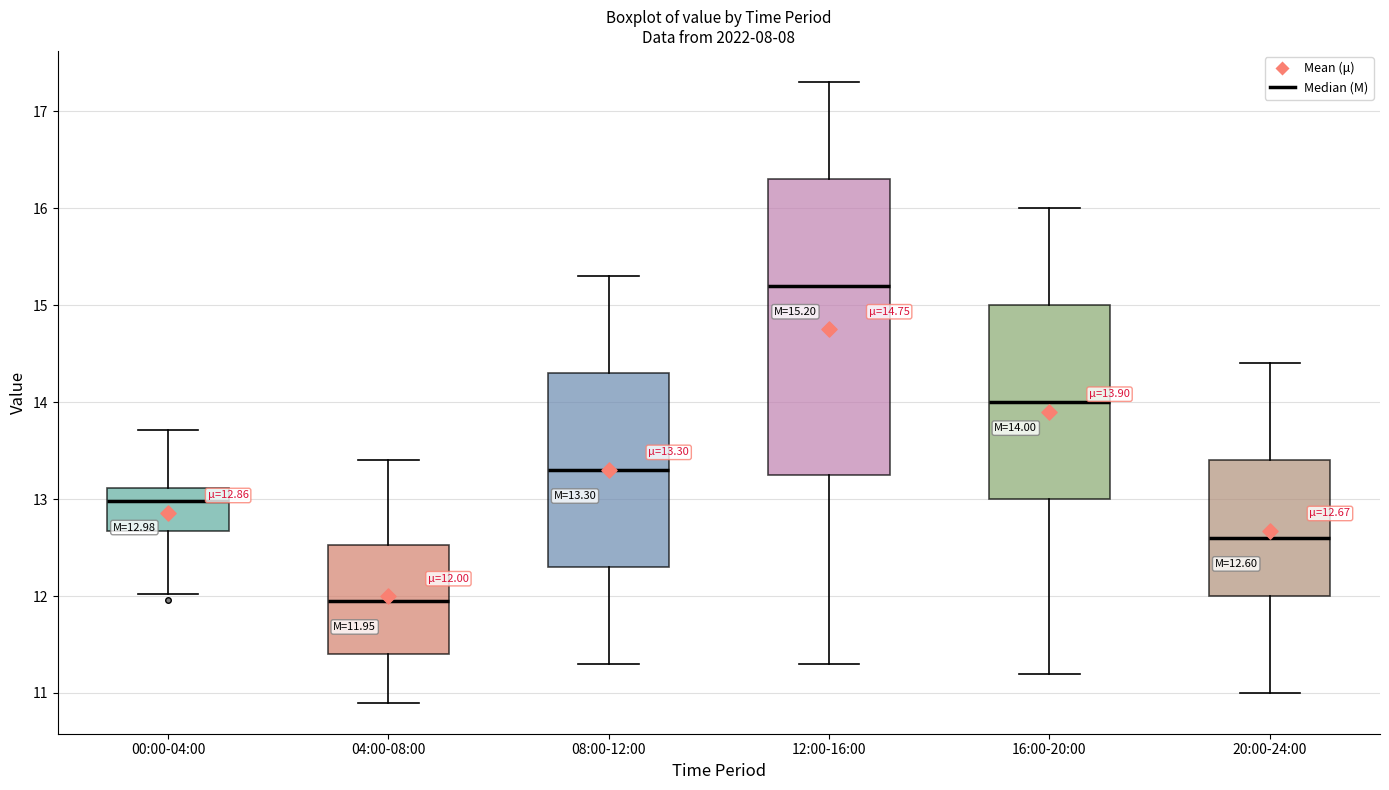

Comparing the boxes themselves (not the whiskers), which one is the tallest?

12:00-16:00